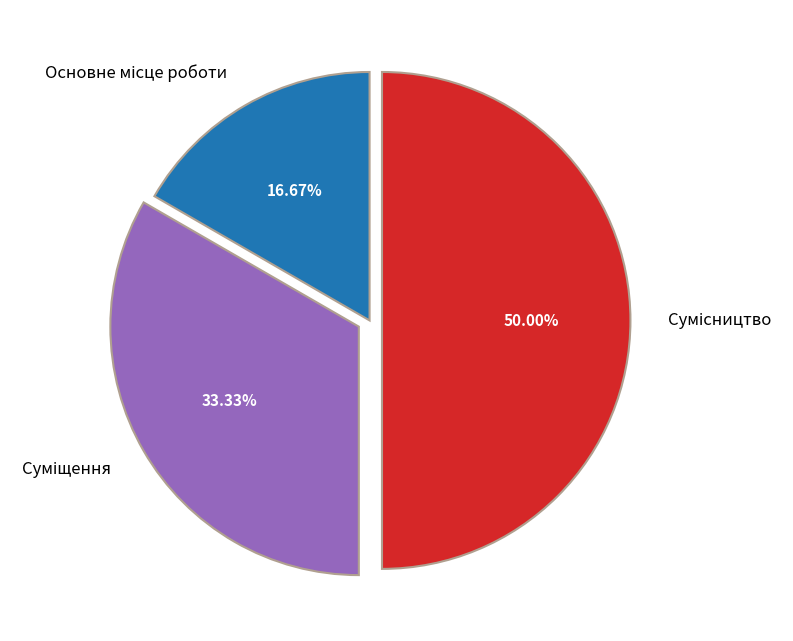

Count the number of slices in the pie.

3